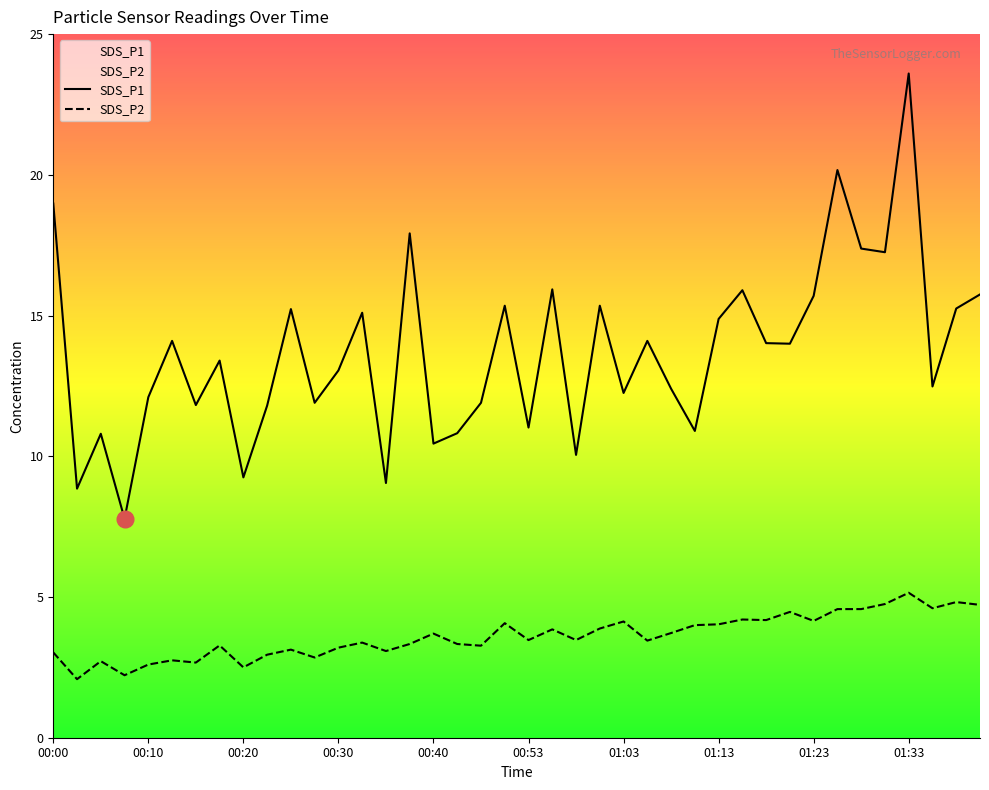

The value of SDS_P1 at 01:33 is 23.6. True or false?

True